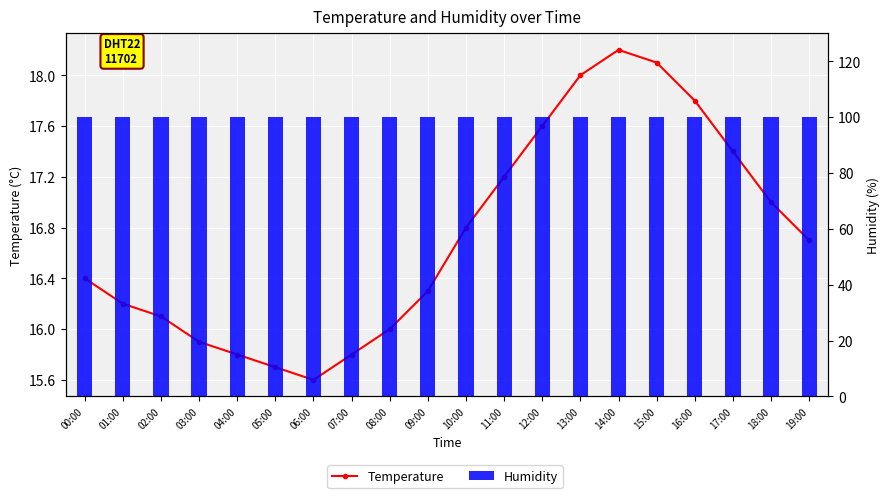

The Humidity series shows 37.2 at 06:00. True or false?

False